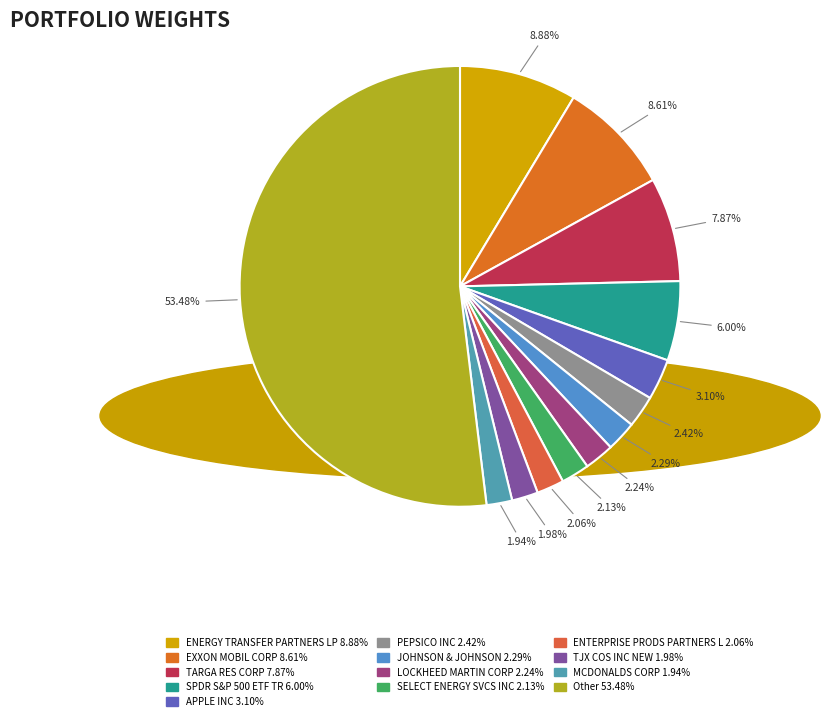

Rank the categories by value from highest to lowest.

Other, ENERGY TRANSFER PARTNERS LP, EXXON MOBIL CORP, TARGA RES CORP, SPDR S&P 500 ETF TR, APPLE INC, PEPSICO INC, JOHNSON & JOHNSON, LOCKHEED MARTIN CORP, SELECT ENERGY SVCS INC, ENTERPRISE PRODS PARTNERS L, TJX COS INC NEW, MCDONALDS CORP